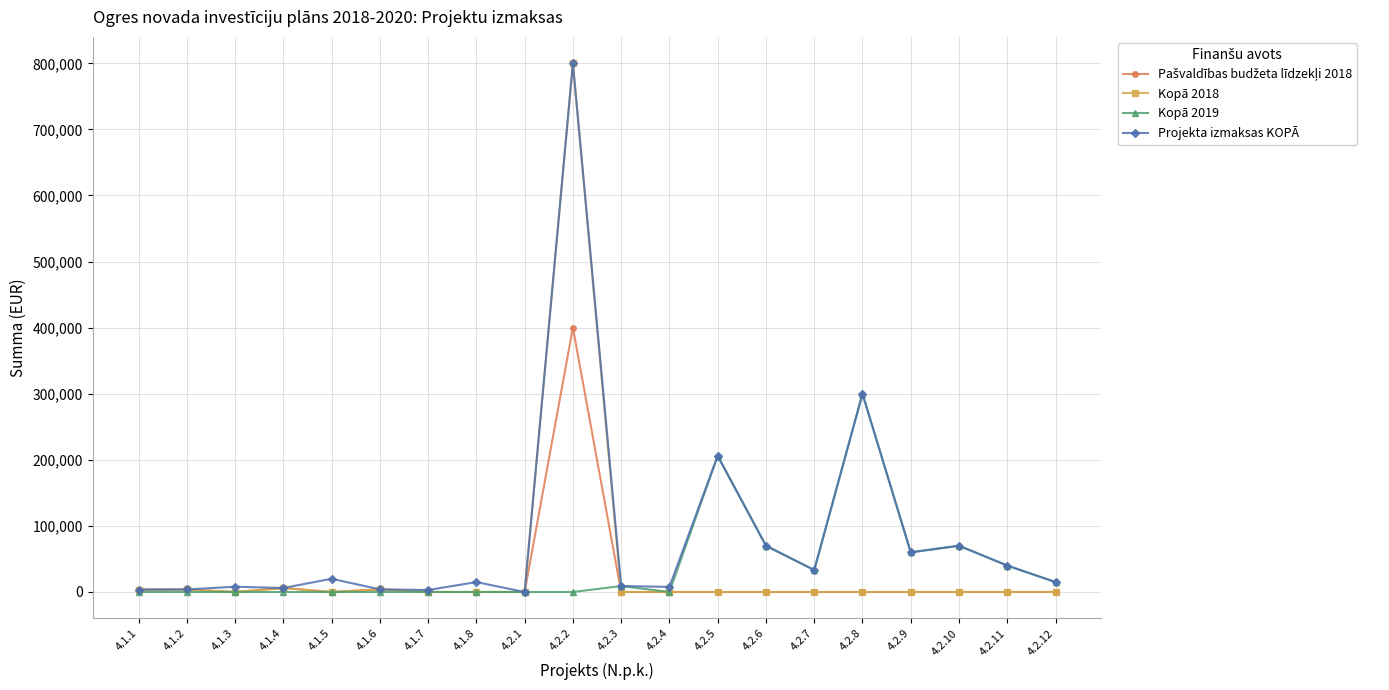

The value of Kopā 2018 at 4.2.9 is 0. True or false?

True